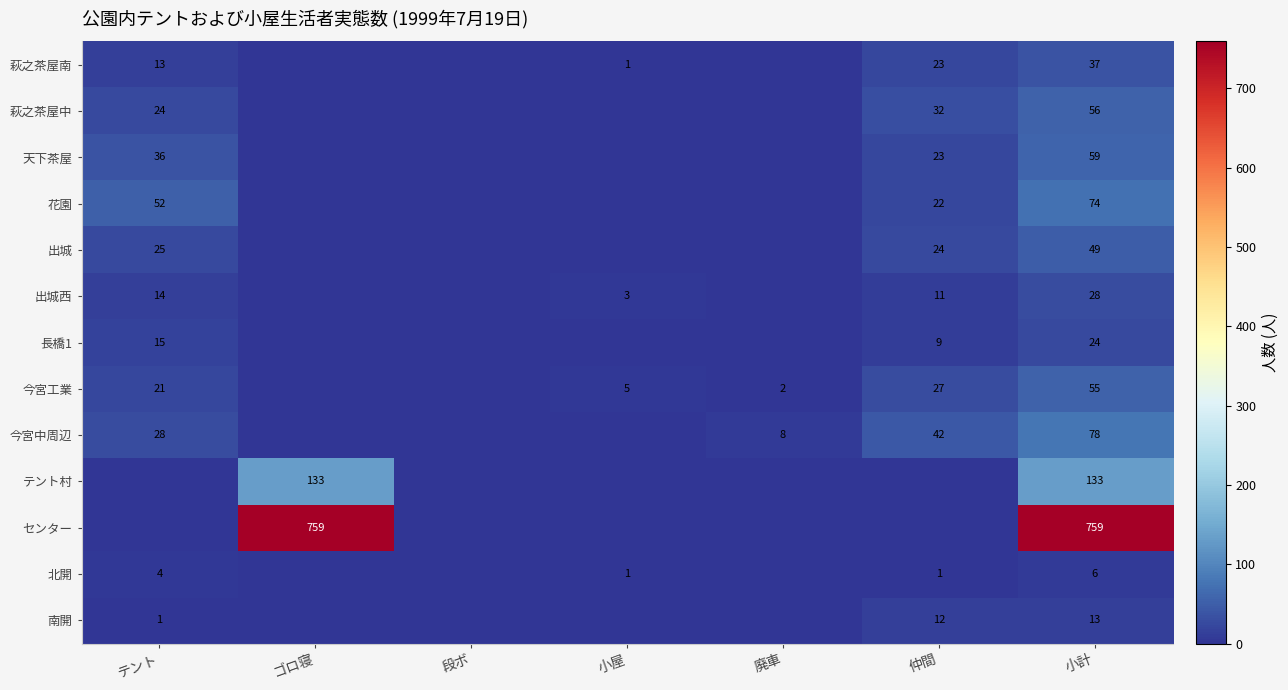

The value of 今宮中周辺 at テント is 10. True or false?

False